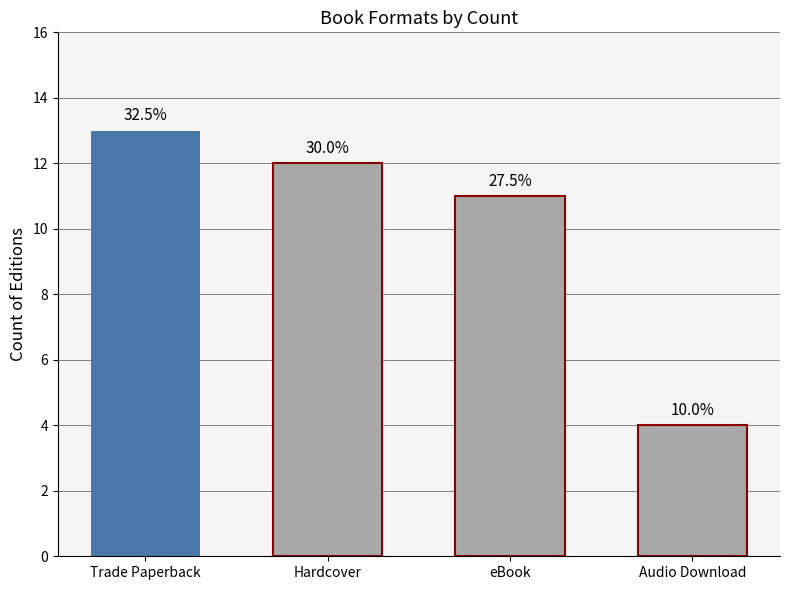

Where does the data first go above 12?

Trade Paperback